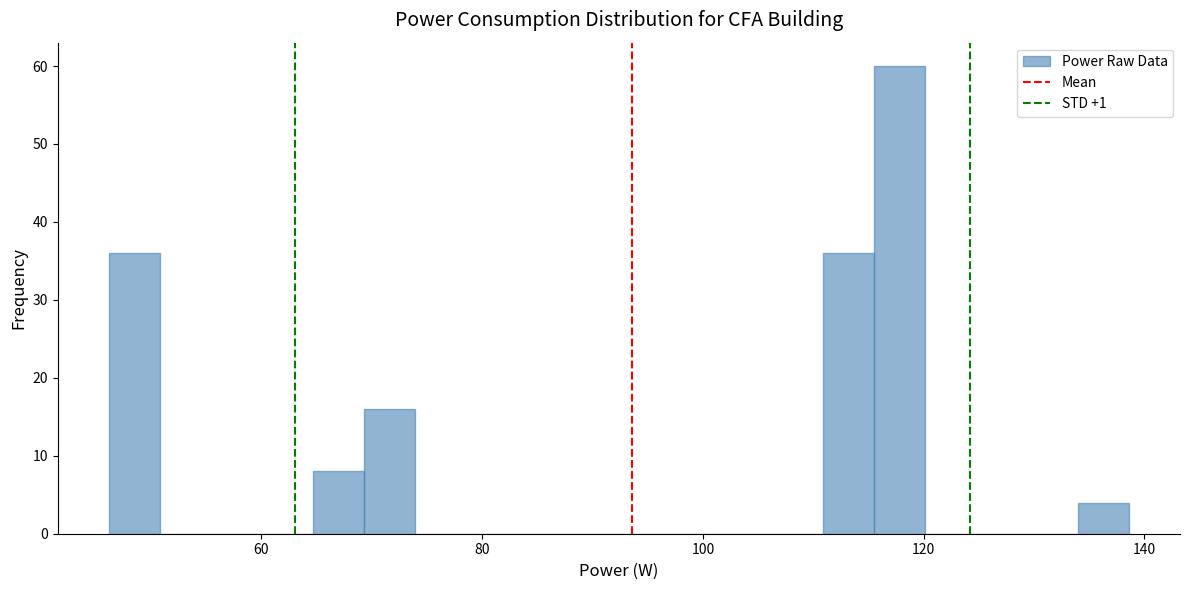

Read against the x-axis, roughly where is the centre of the tallest bar?

118